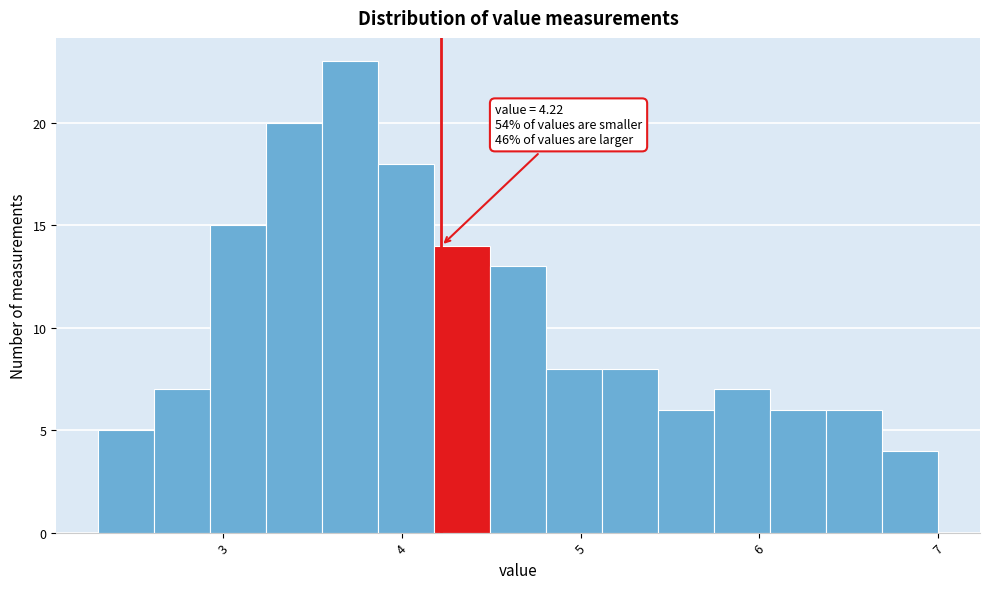

Read against the x-axis, roughly where is the centre of the tallest bar?

3.7